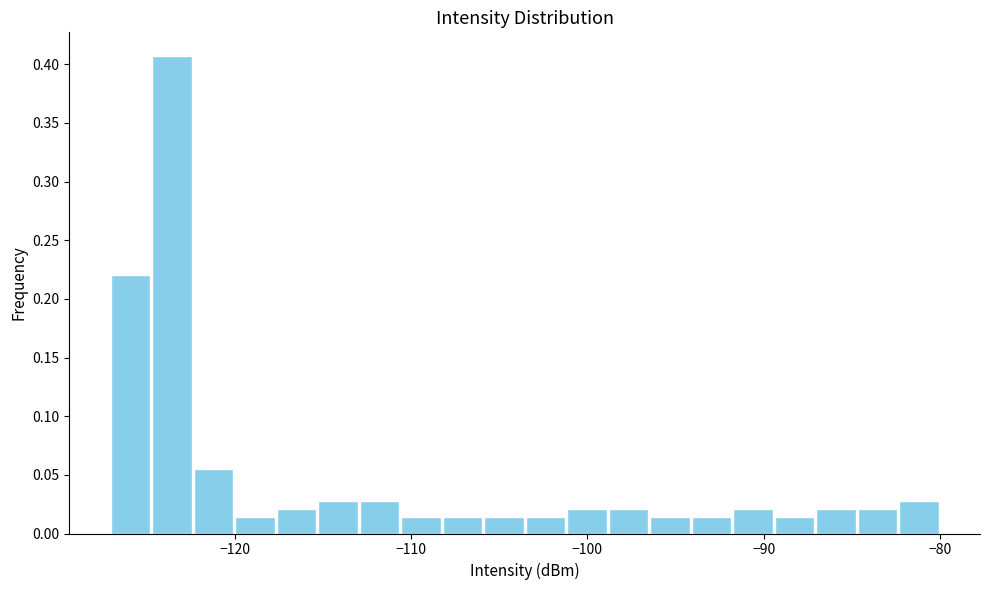

Read against the x-axis, roughly where is the centre of the tallest bar?

-124